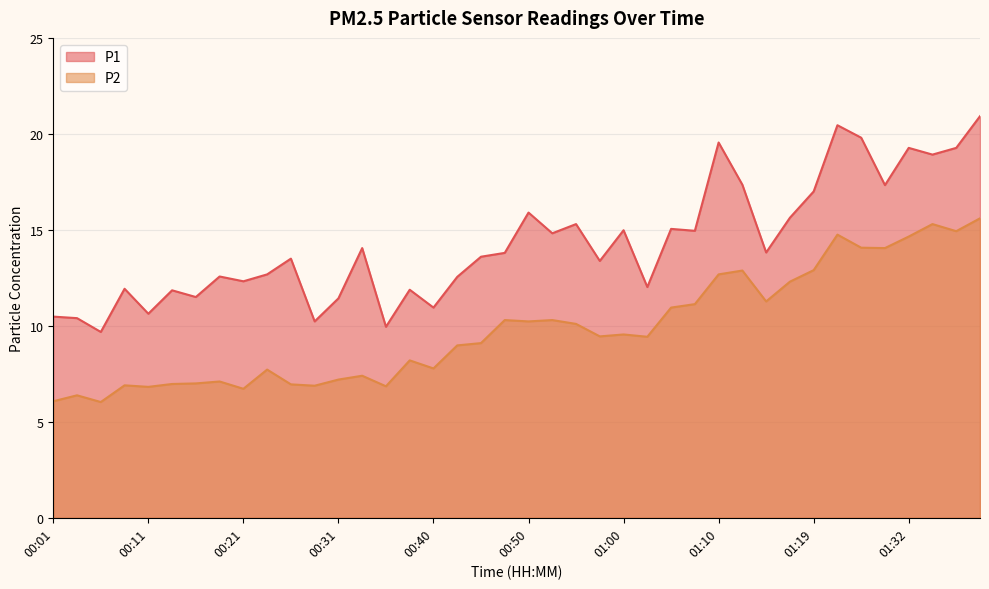

Is the value of P2 at 00:38 greater than the value of P1 at 00:11?

No